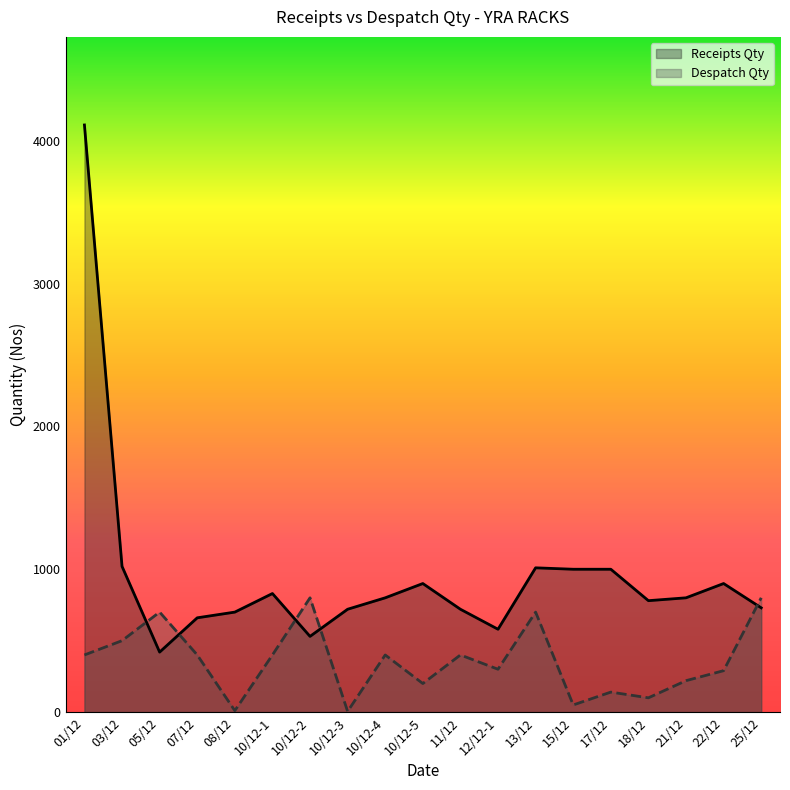

How many times do Receipts Qty and Despatch Qty cross each other?

5